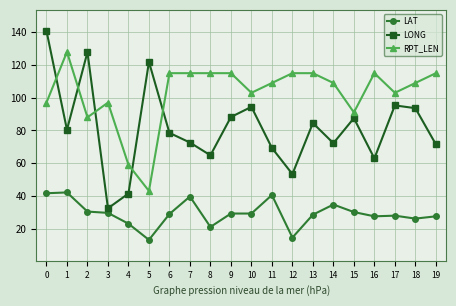

Is it true that LONG equals 64.8 at 8?

True